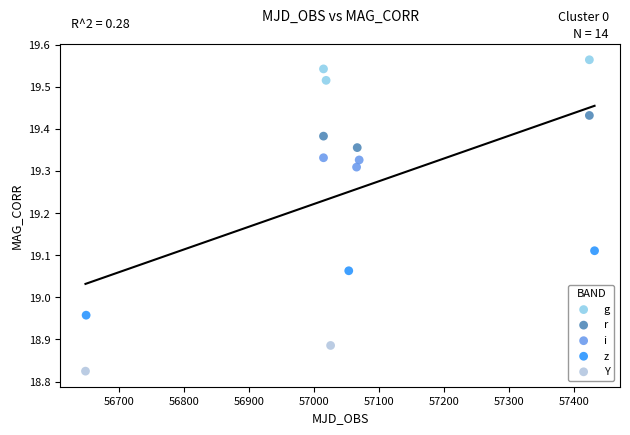

Which series has the widest spread of Y values?

z